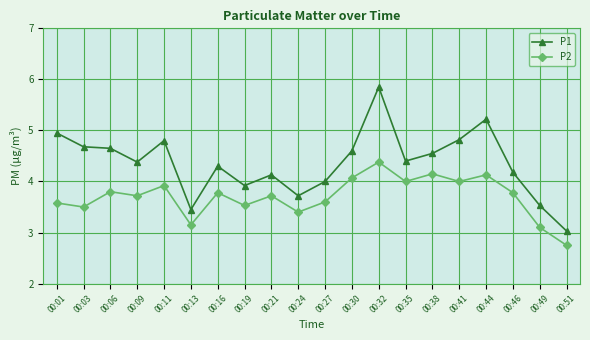

What value does the P2 series have at 00:44?

4.1